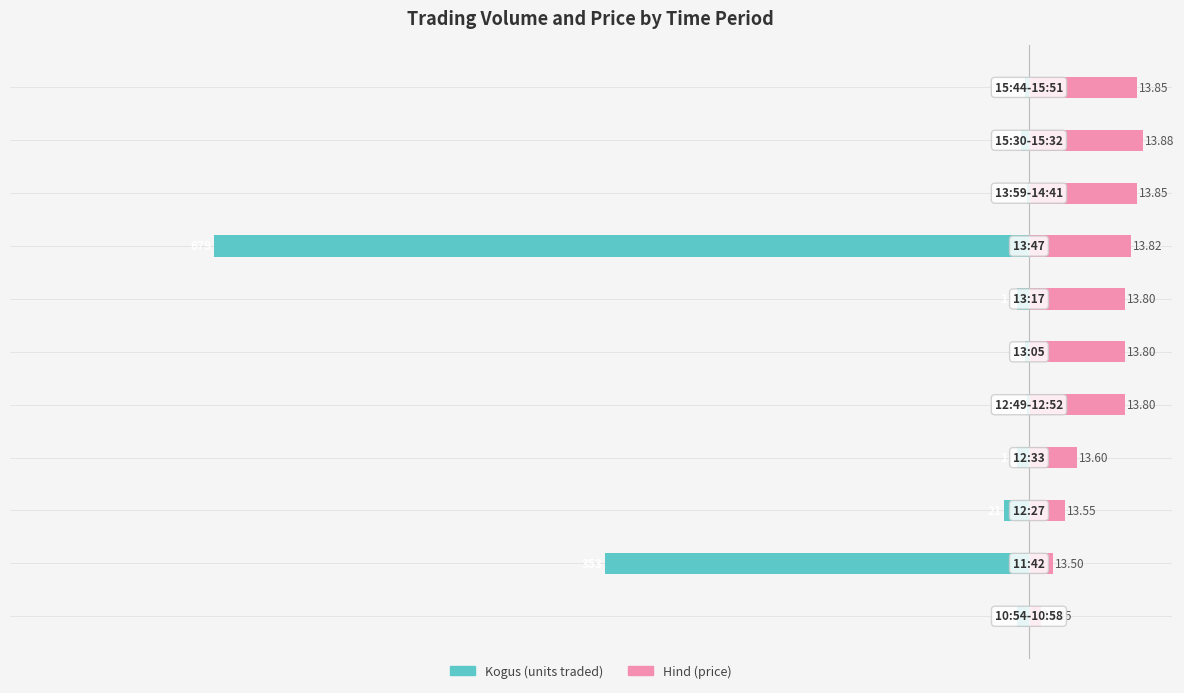

Which has a higher value, 4 or 10?

4